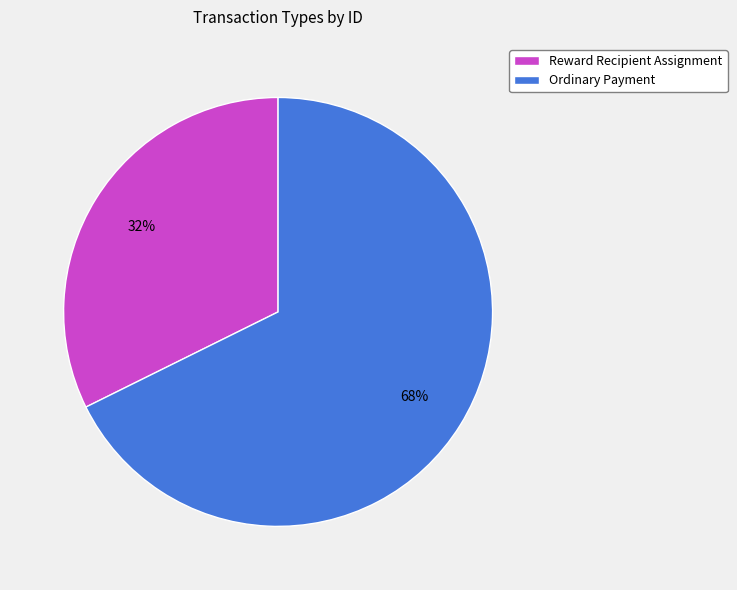

Is it true that Reward Recipient Assignment is 32% of the pie?

True